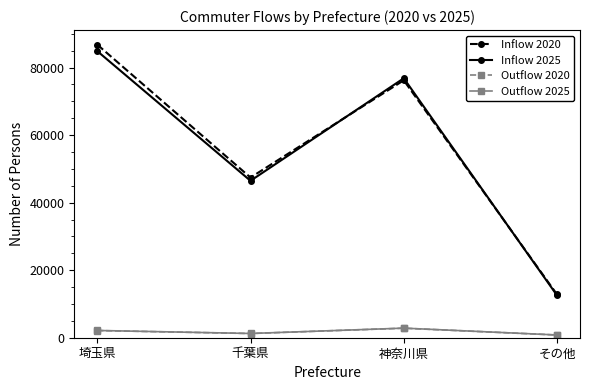

Read the Outflow 2020 value at 千葉県, to the nearest 50.

1250